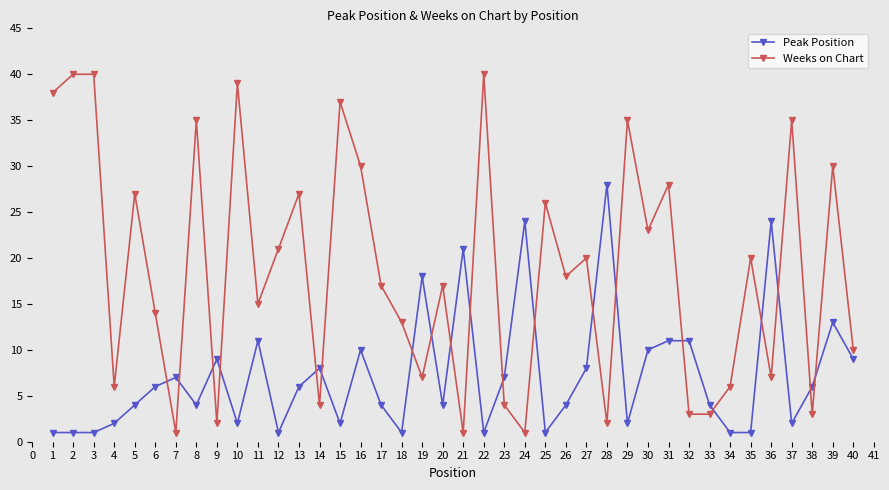

List the series in order of their peak value, highest first.

Weeks on Chart, Peak Position